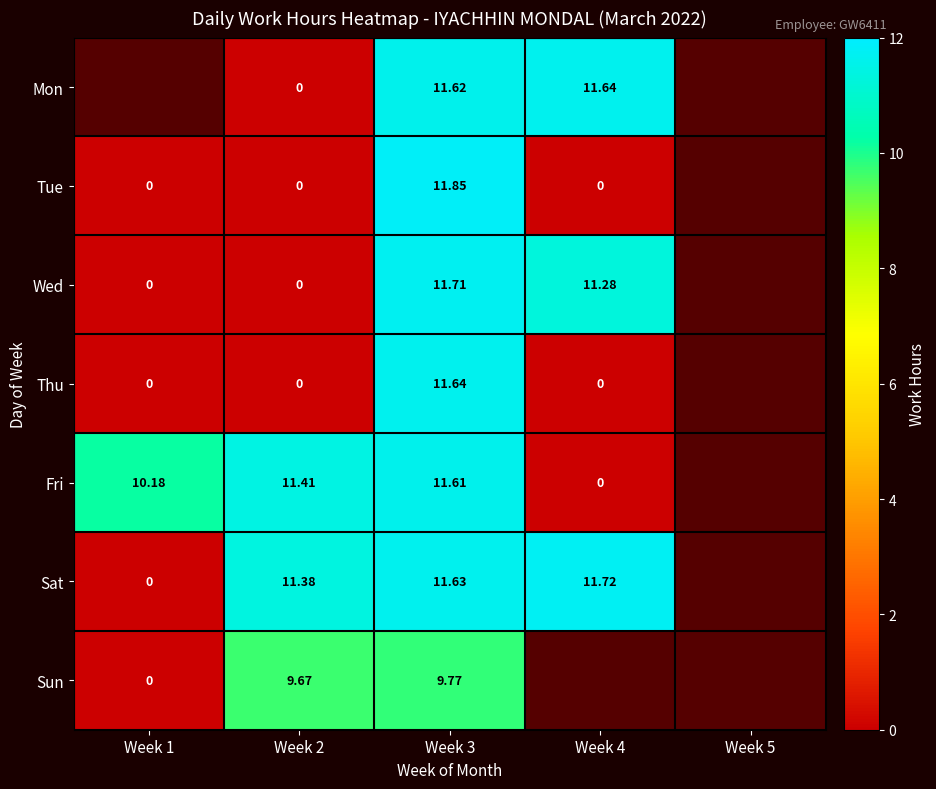

True or false: Fri has a value of 11.4 at Week 2.

True